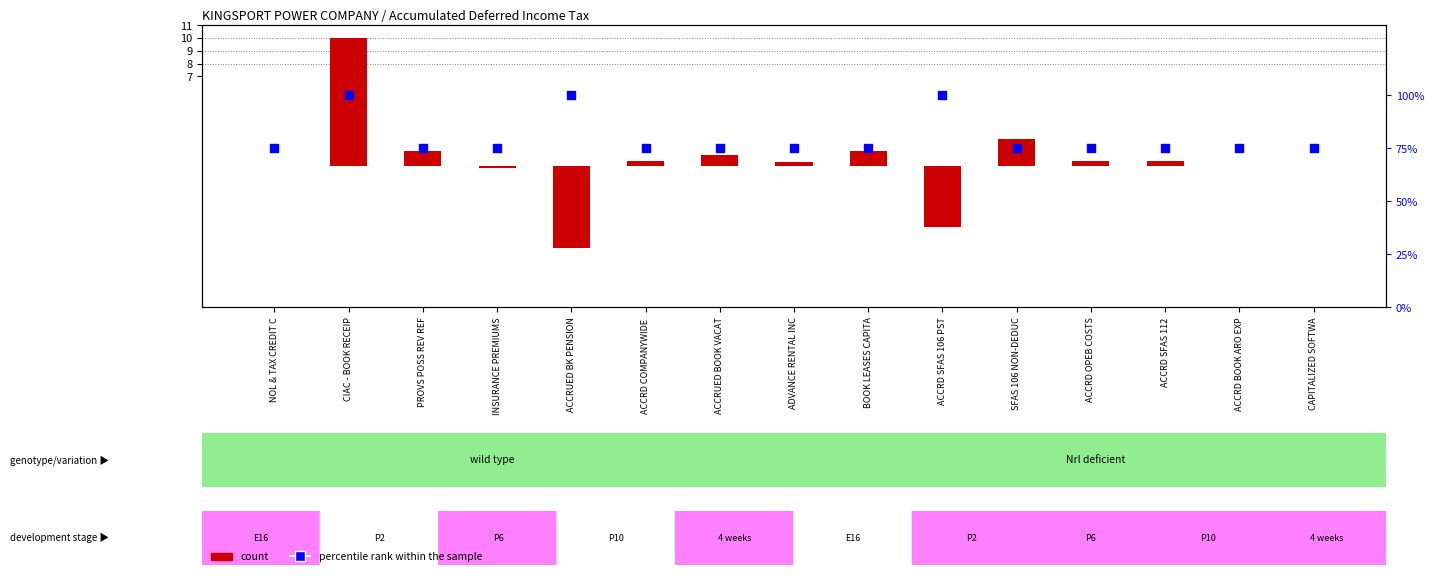

What is the total value across all series at ACCRUED BOOK VACAT?

75.9